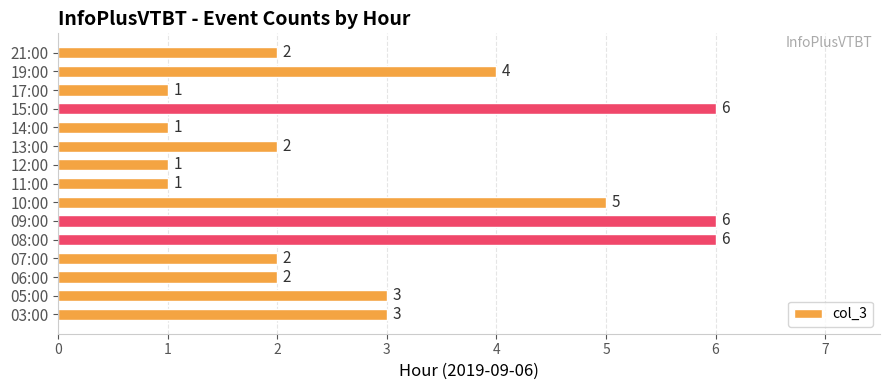

What is the change in value from 12:00 to 15:00?

+5